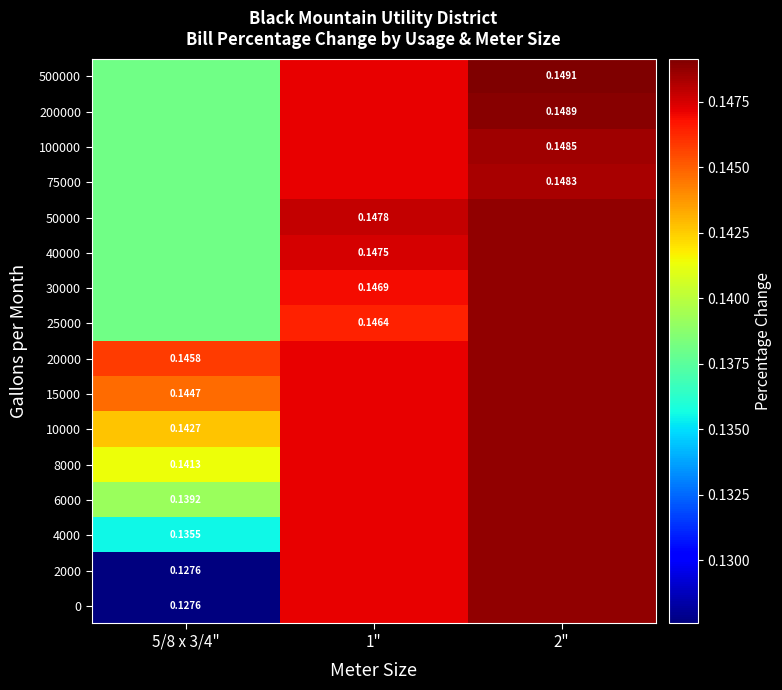

What is the greatest value displayed?

0.1